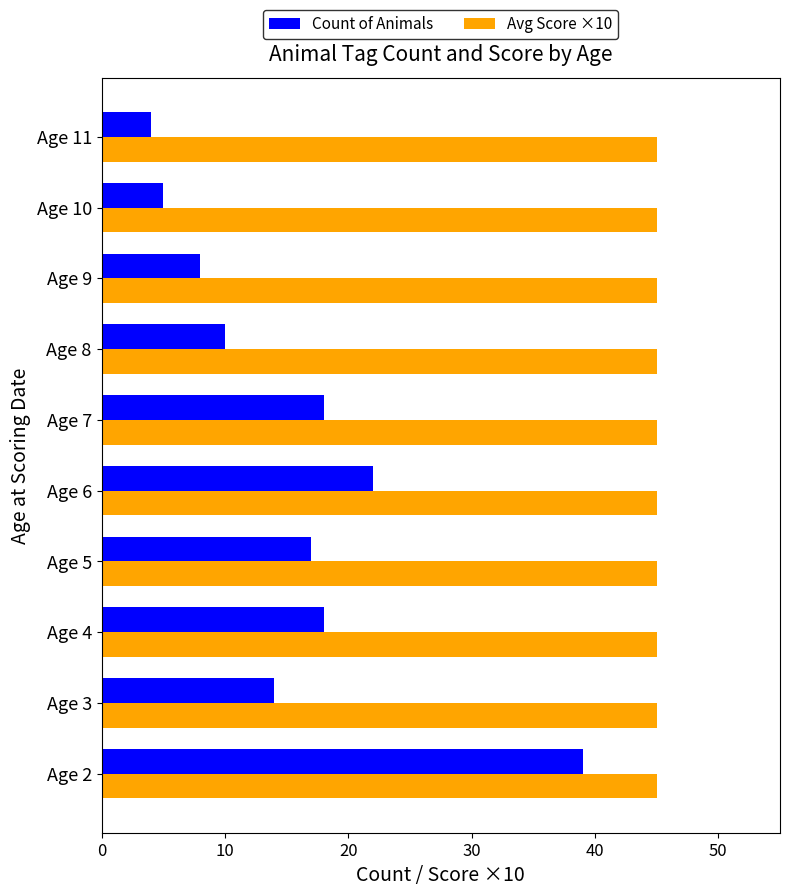

What are all the series names shown in the legend?

Count of Animals, Avg Score ×10